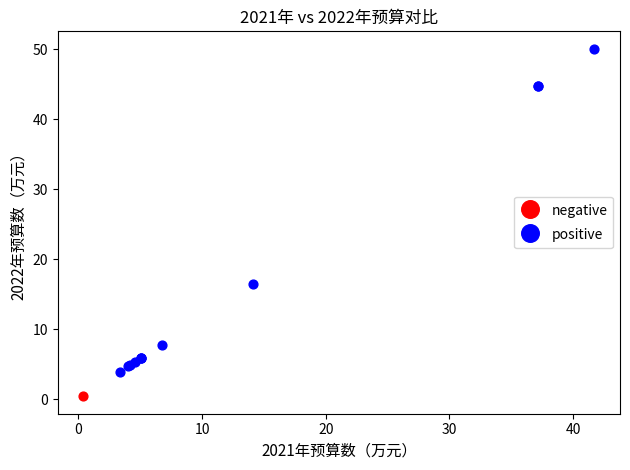

What are all the series names shown in the legend?

negative, positive